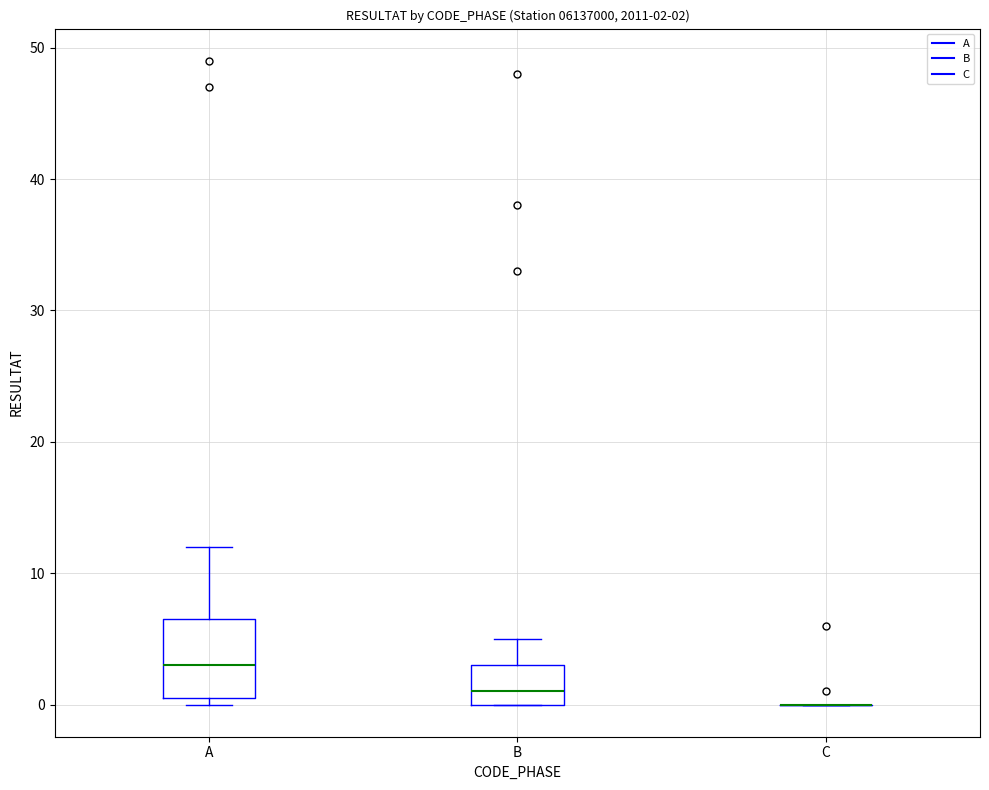

Comparing the boxes themselves (not the whiskers), which one is the tallest?

A